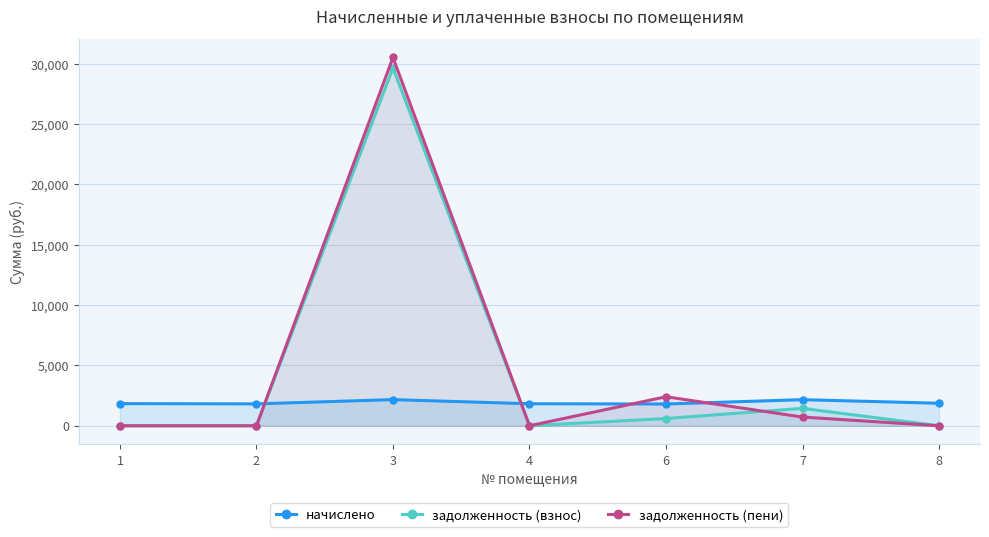

The value of начислено at 4 is 1825.7. True or false?

True